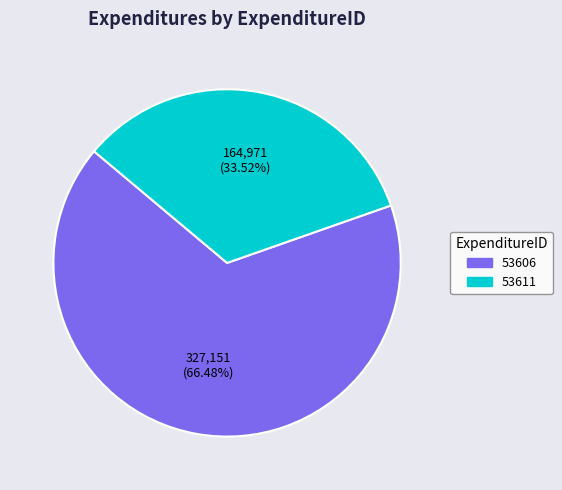

How many slices are in this pie chart?

2